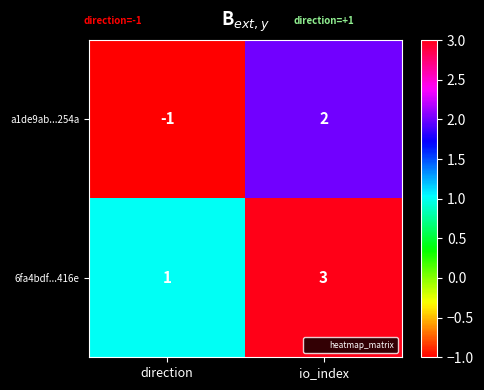

Which series has the largest total across all categories?

6fa4bdf...416e